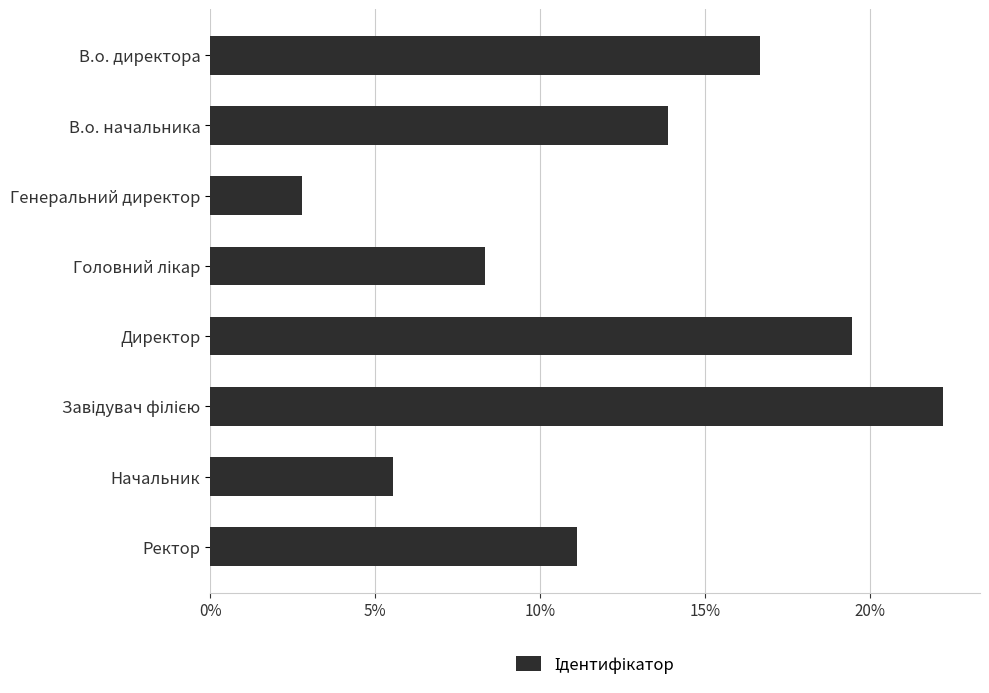

Is it true that the value at Ректор is 11.1?

True